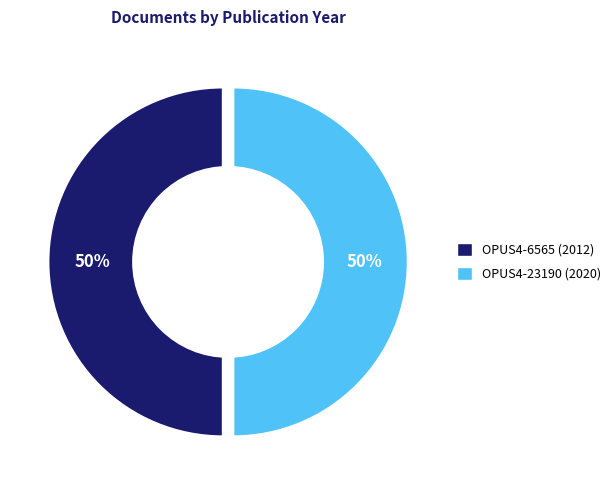

What is the ratio of the value at OPUS4-23190 (2020) to the value at OPUS4-6565 (2012)?

1.0